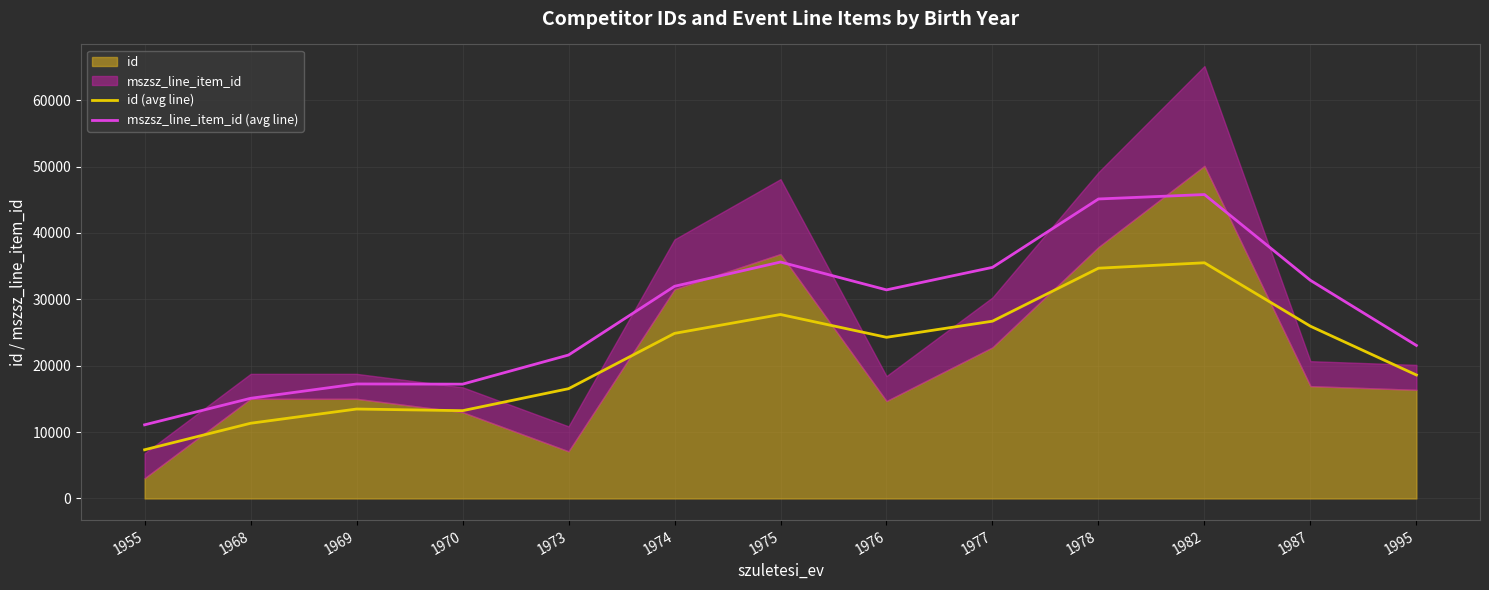

How many data points in mszsz_line_item_id (avg line) are above 31423?

7